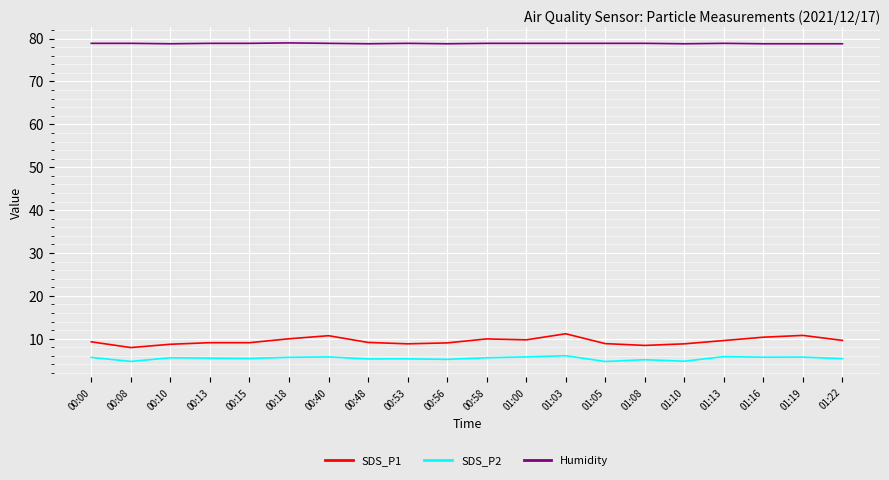

Is it true that SDS_P2 equals 5.3 at 01:22?

True